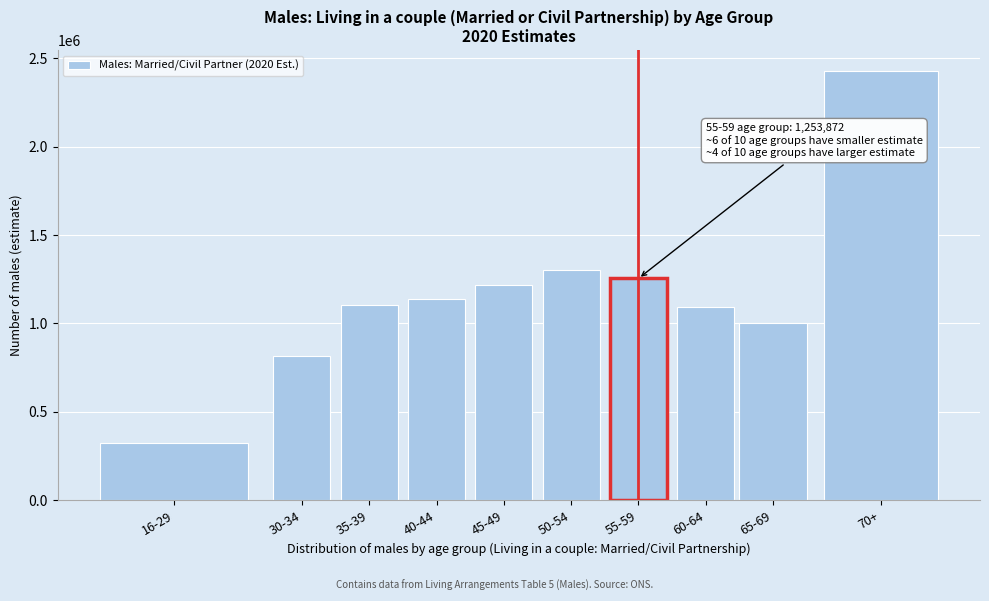

What is the label of the 1st bar from the right?

70+